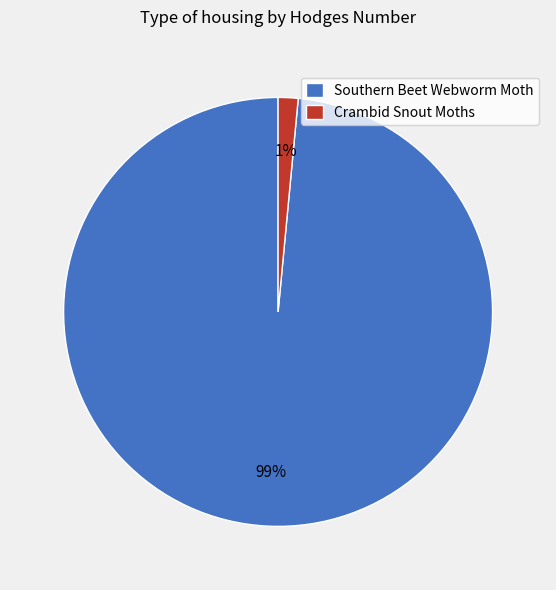

Is Crambid Snout Moths the majority of the pie?

No